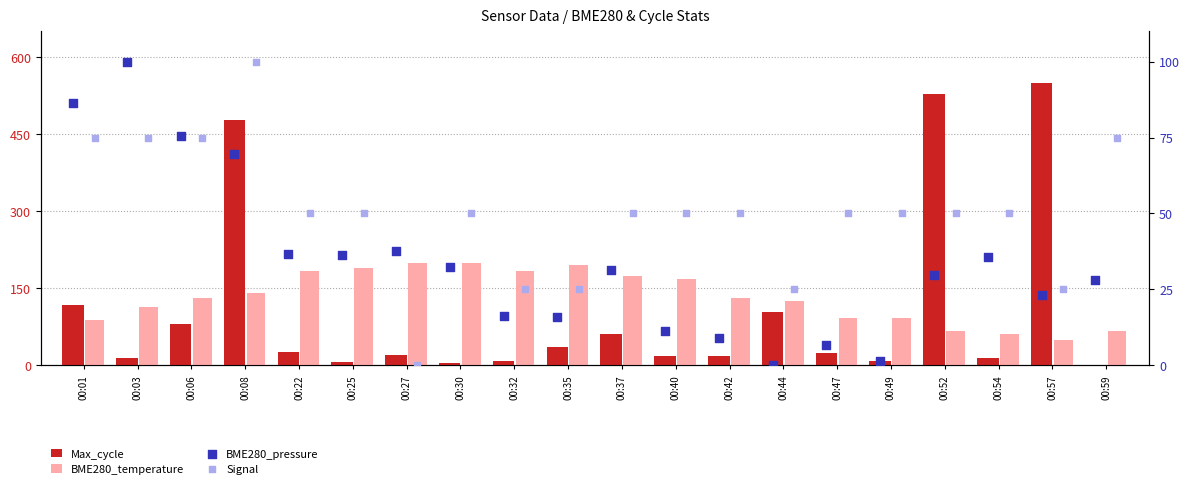

Which series has the widest spread of Y values?

Max_cycle